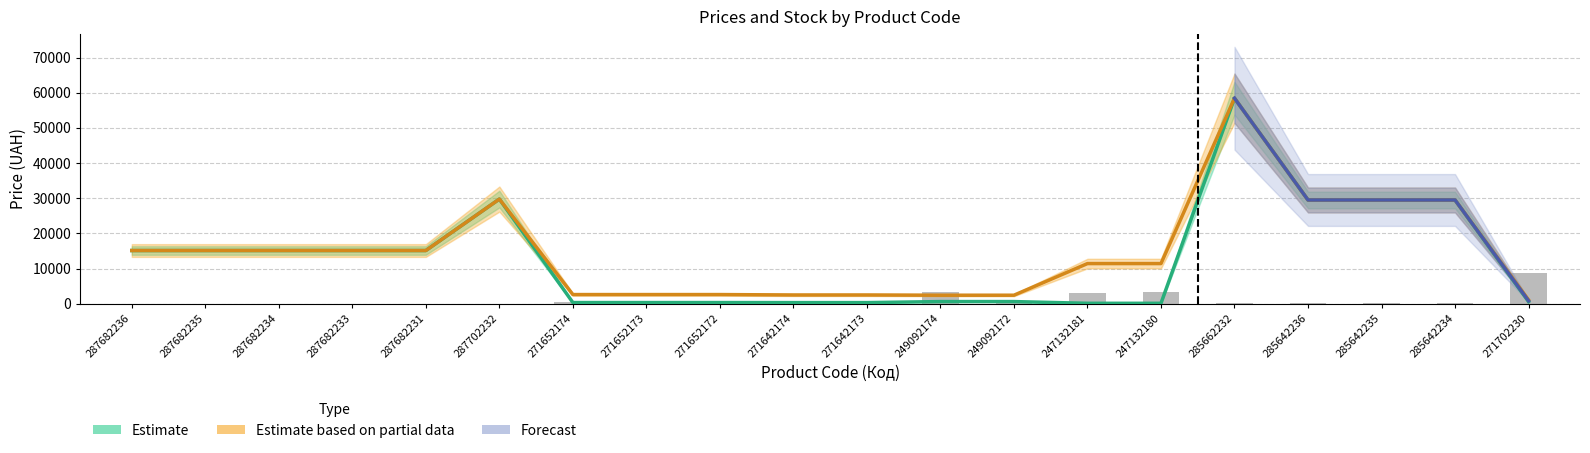

What is the spread (max minus min) of values at 287682234?

15120.0